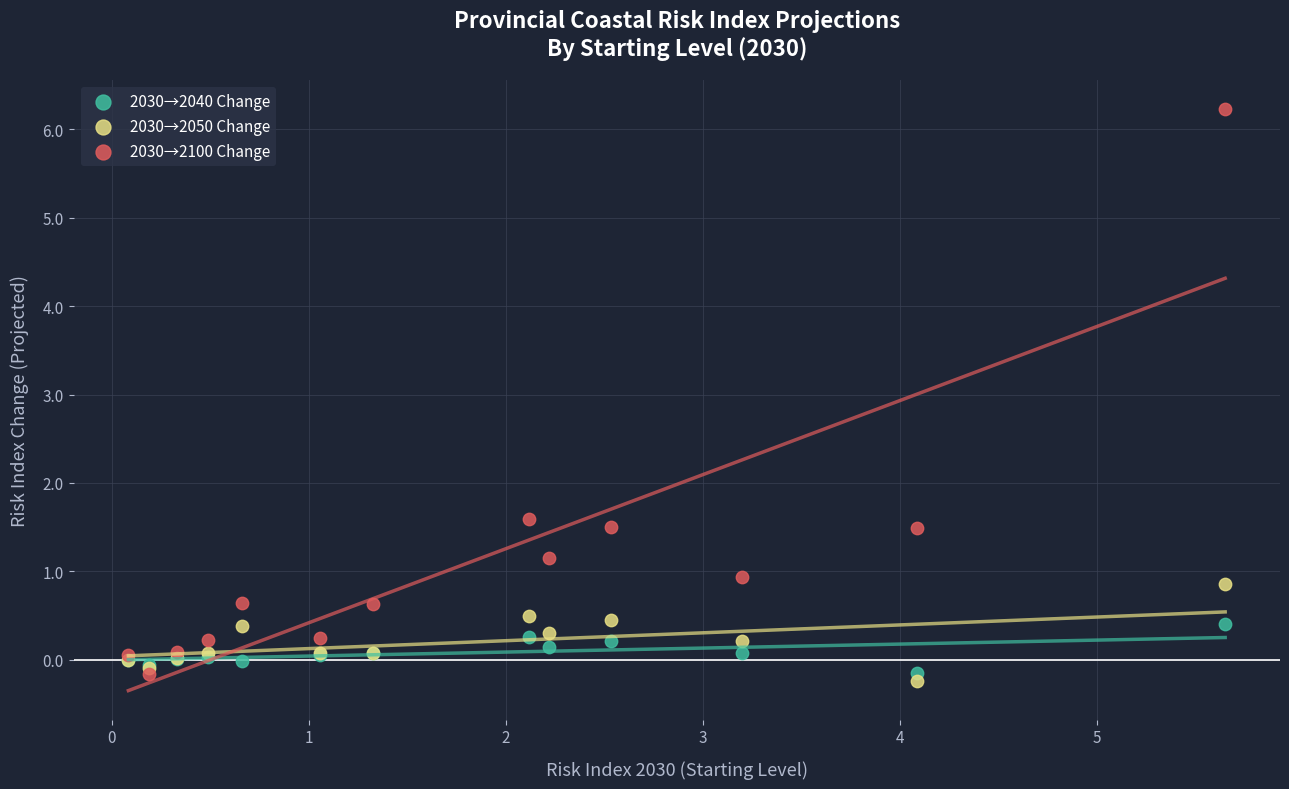

Across all series, what Y value is closest to 2?

1.6